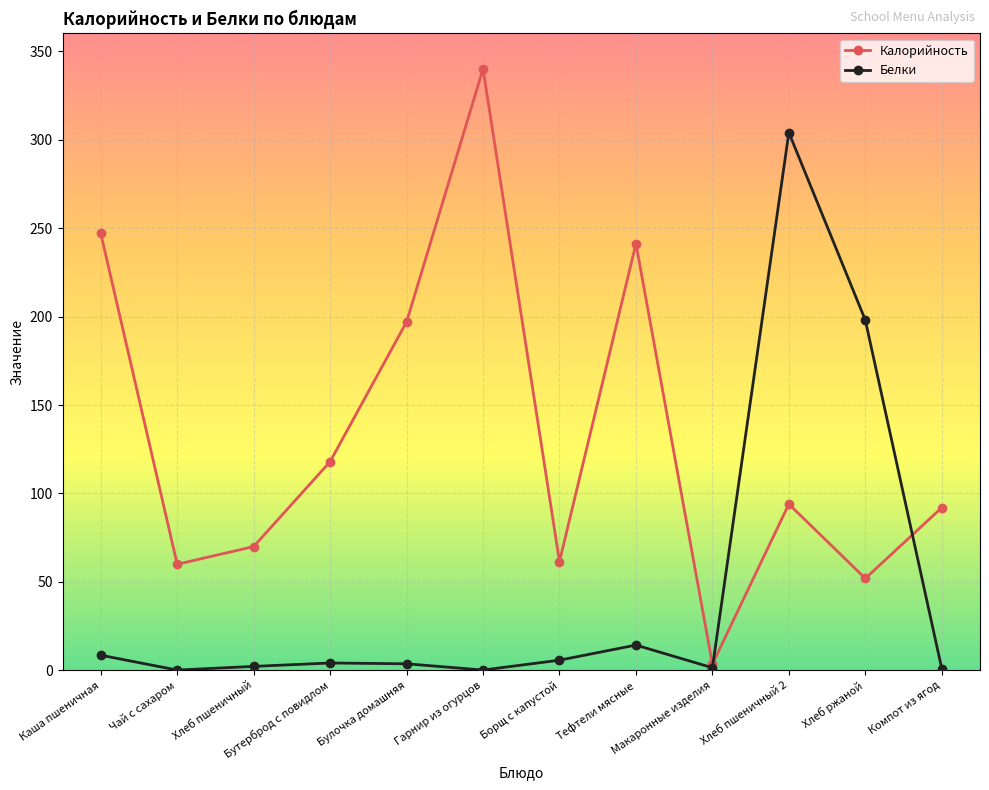

Between Гарнир из огурцов and Хлеб ржаной, which series saw the biggest shift?

Калорийность